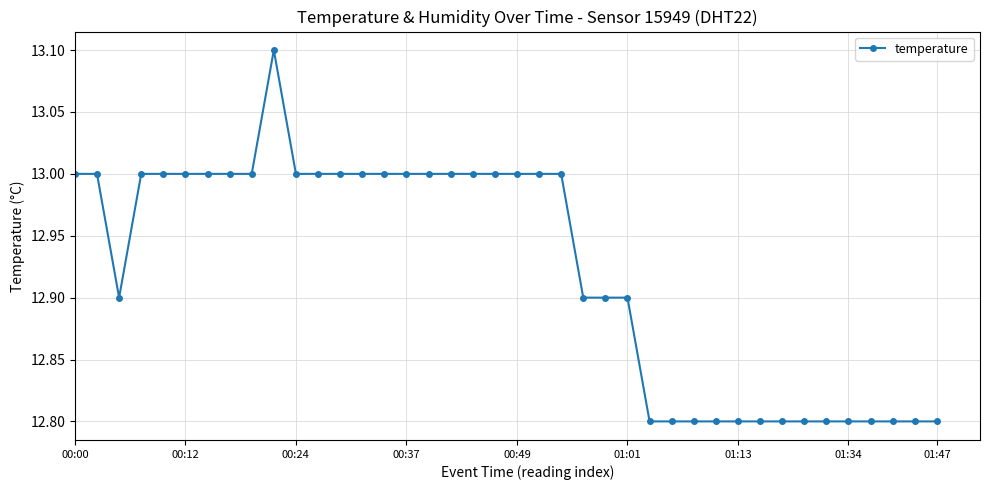

What is the sum of all values?

516.9